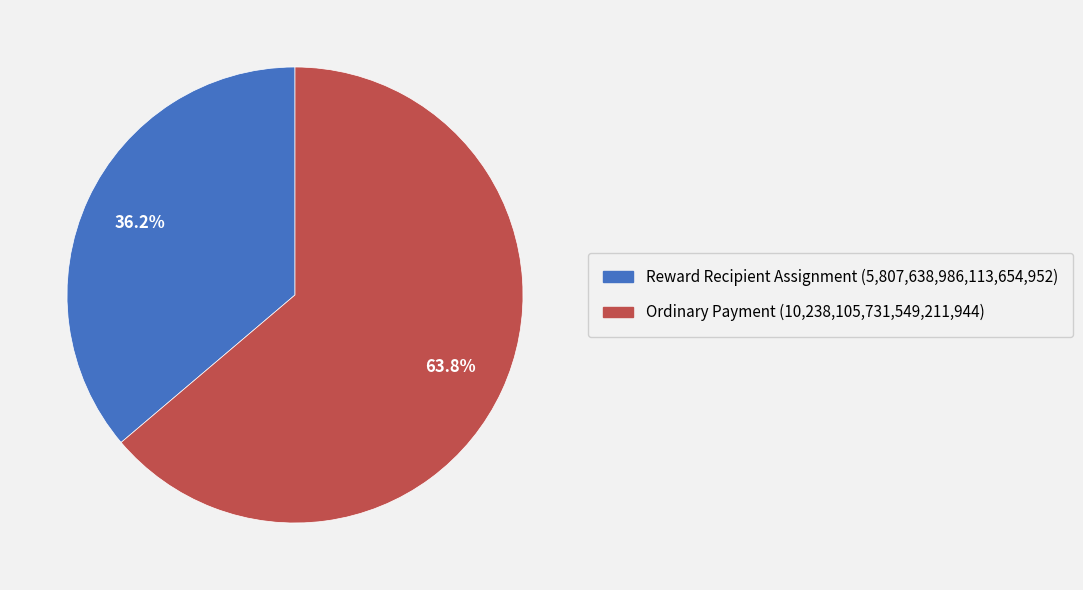

Is there any slice that represents more than half of the pie?

Yes